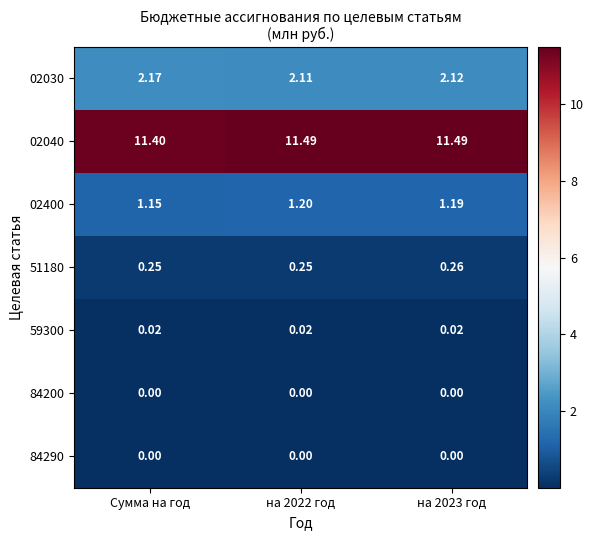

Is the value of 02040 at на 2023 год greater than the value of 59300 at на 2023 год?

Yes